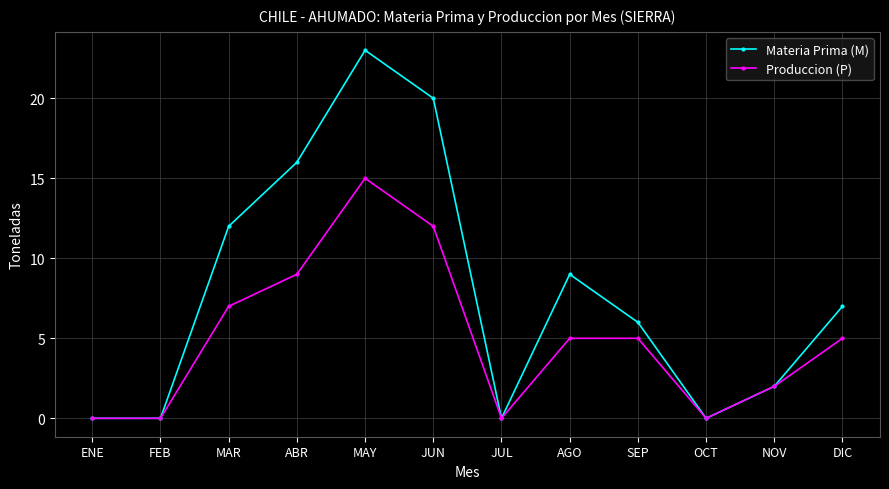

What is the value of the Produccion (P) point at the 4th from the left?

9